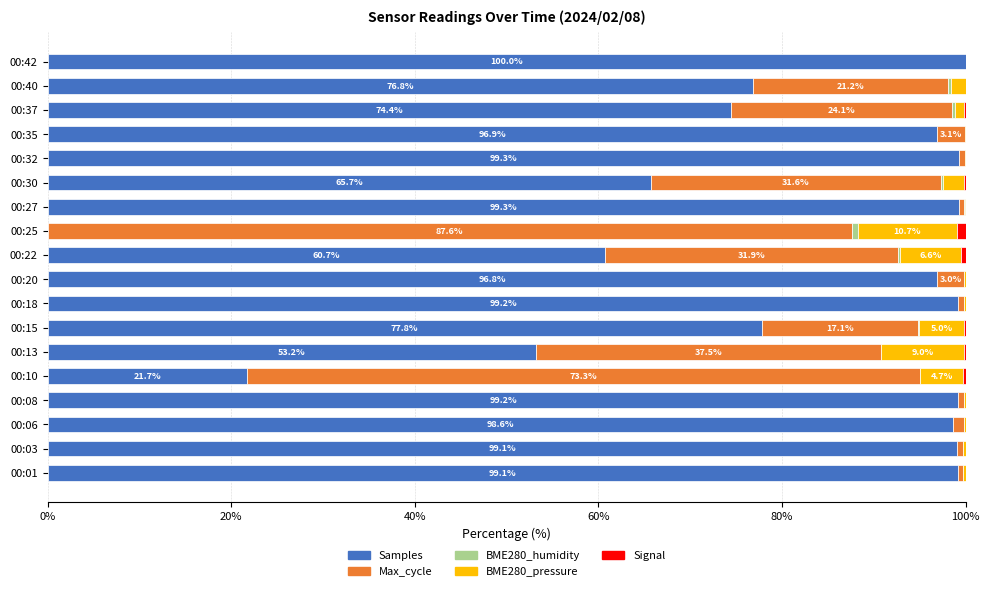

What is the sum of all Samples values?

1417.9